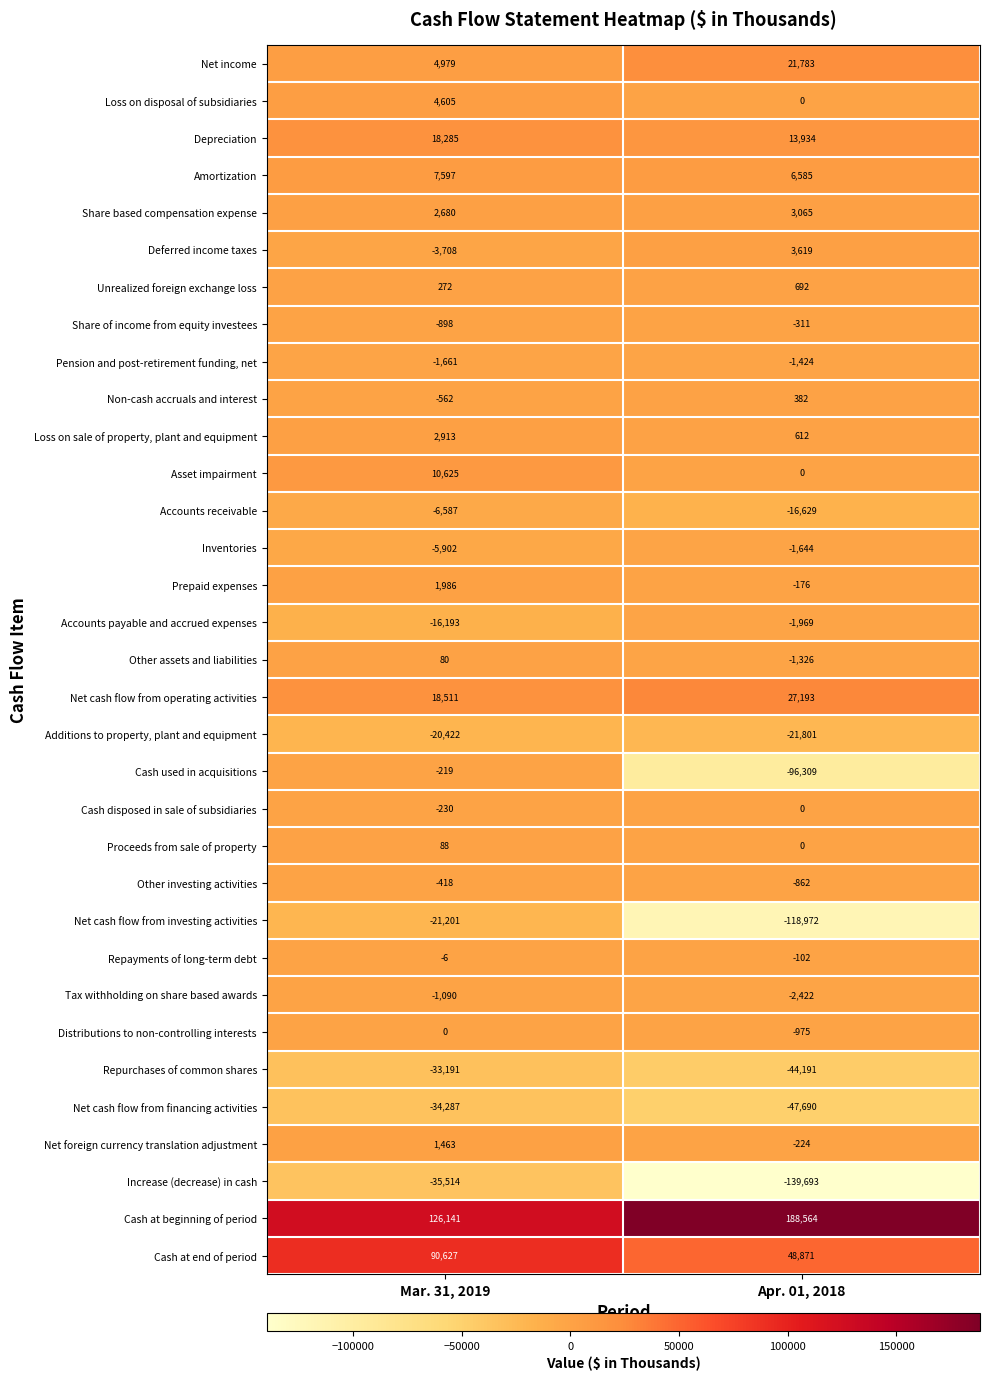

Read the Cash used in acquisitions value at Mar. 31, 2019.

-219